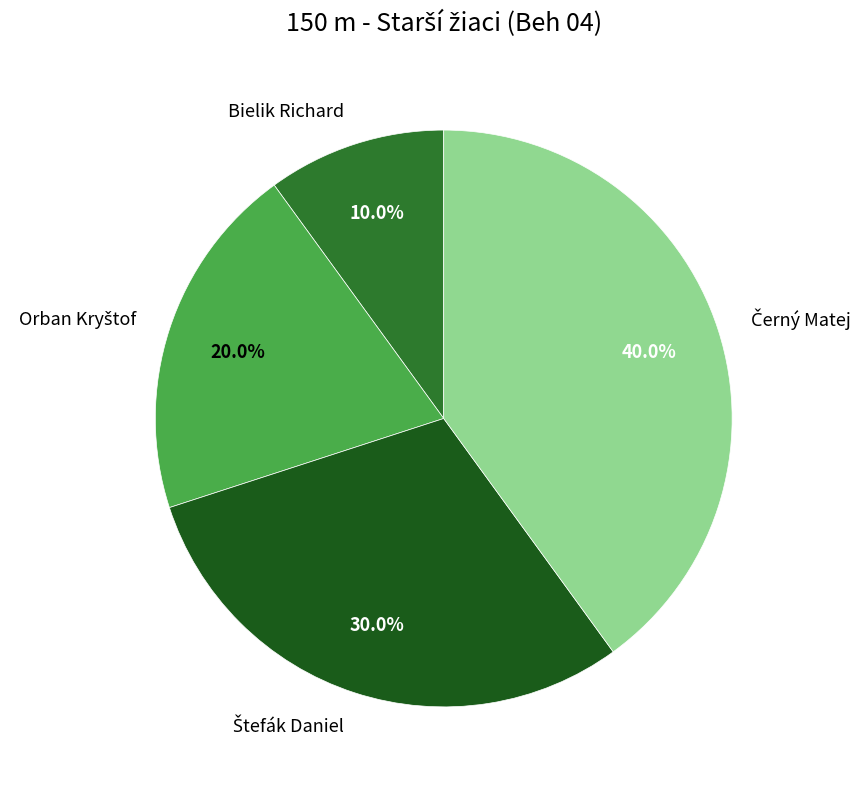

Does any single category account for the majority?

No